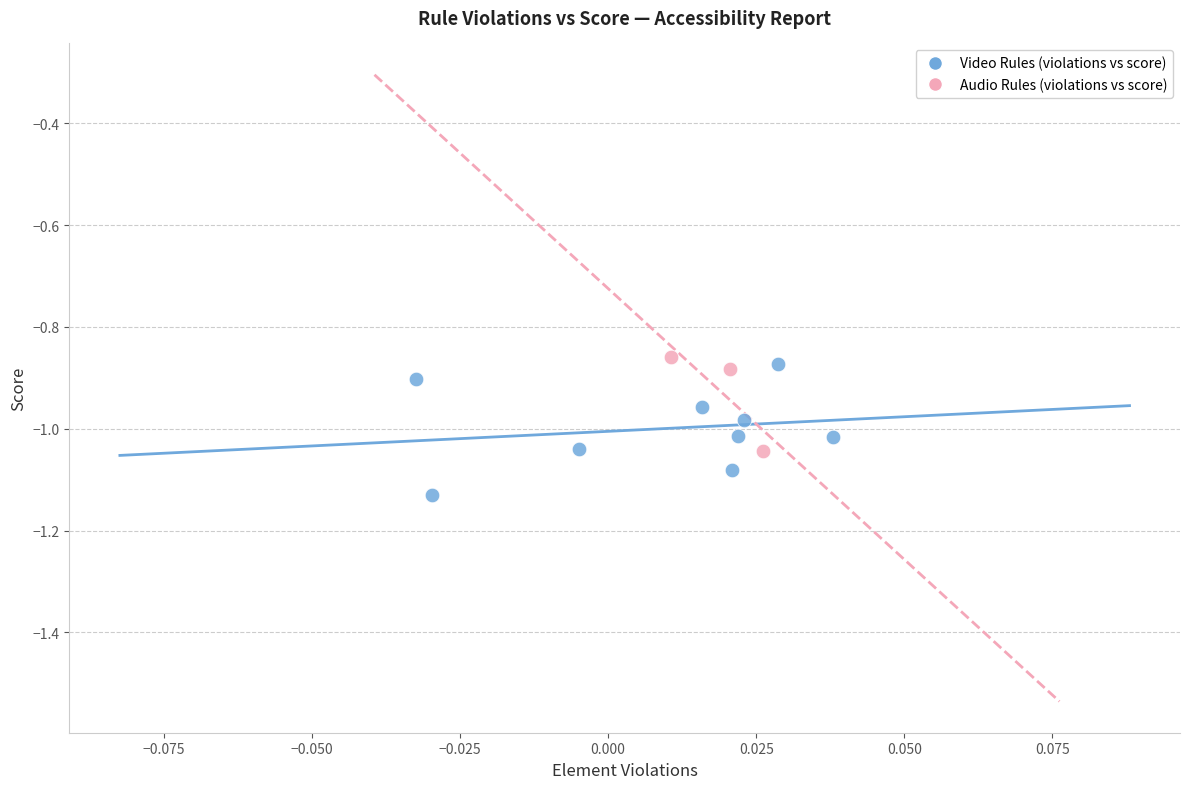

Which series reaches the minimum Y coordinate?

Video Rules (violations vs score)